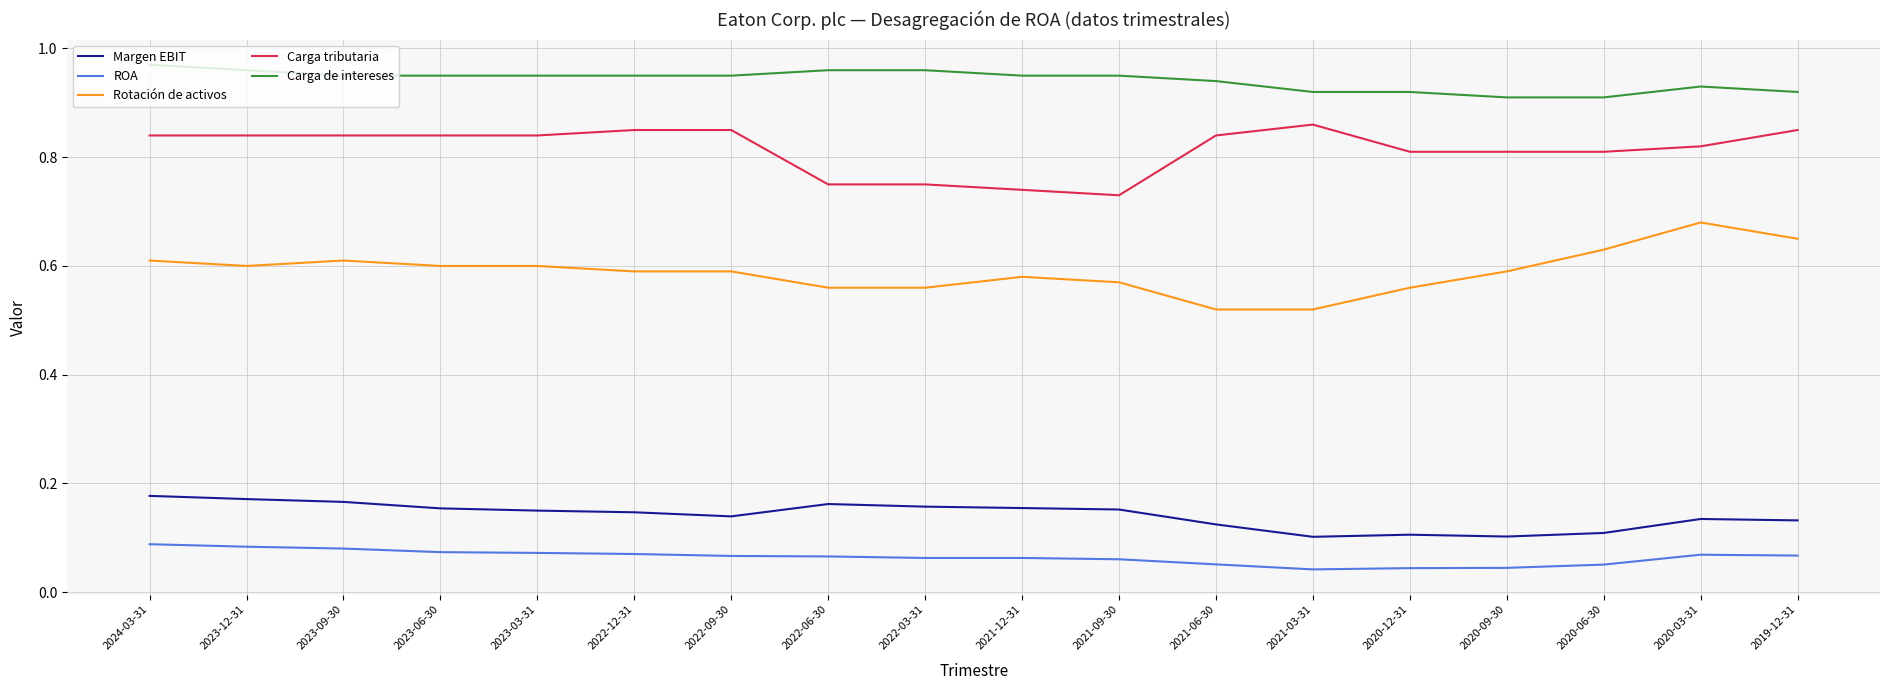

True or false: Carga tributaria and Rotación de activos cross at least once.

False